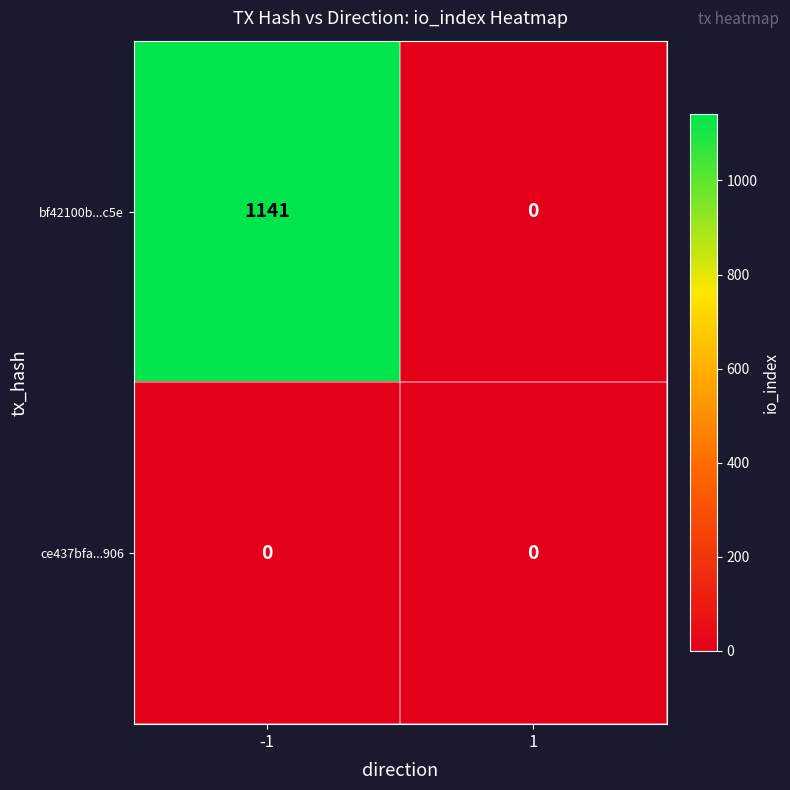

At which category is the sum across all series the highest?

-1